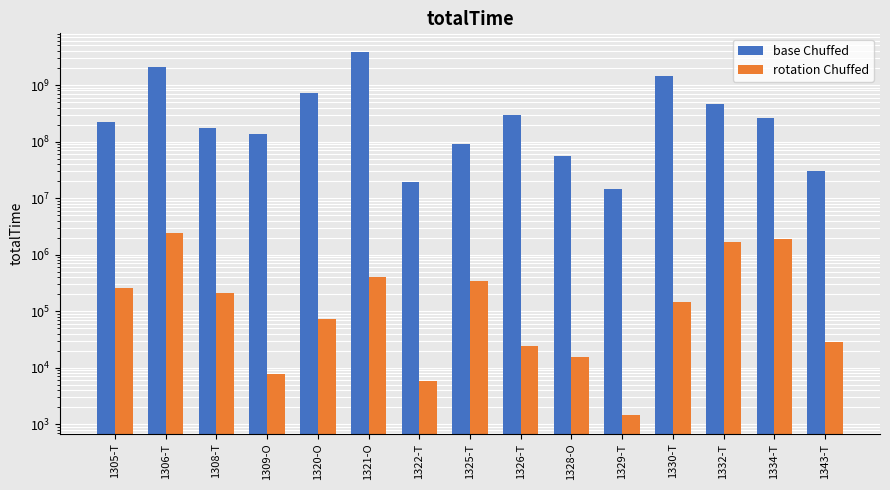

List the series in order of their peak value, lowest first.

rotation Chuffed, base Chuffed